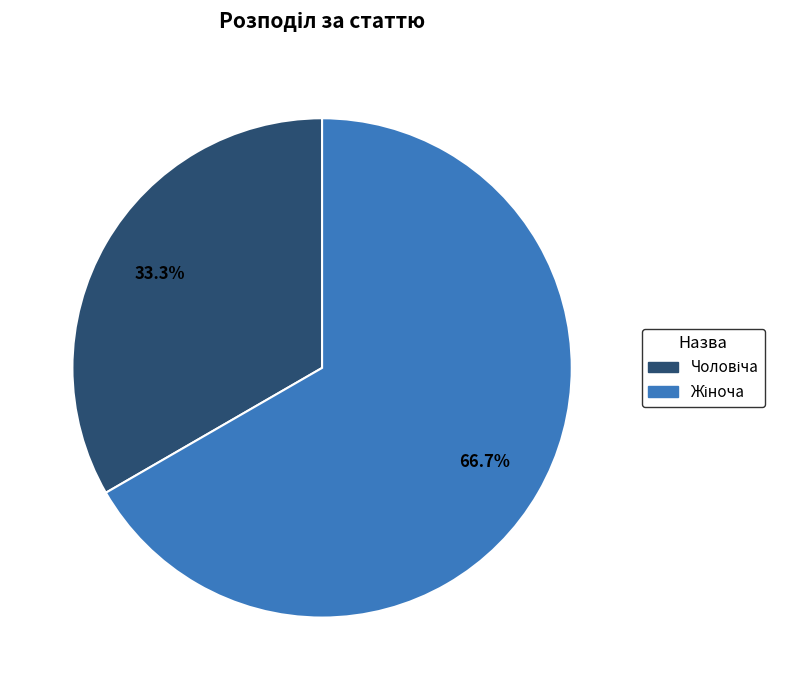

Is there any slice that represents more than half of the pie?

Yes